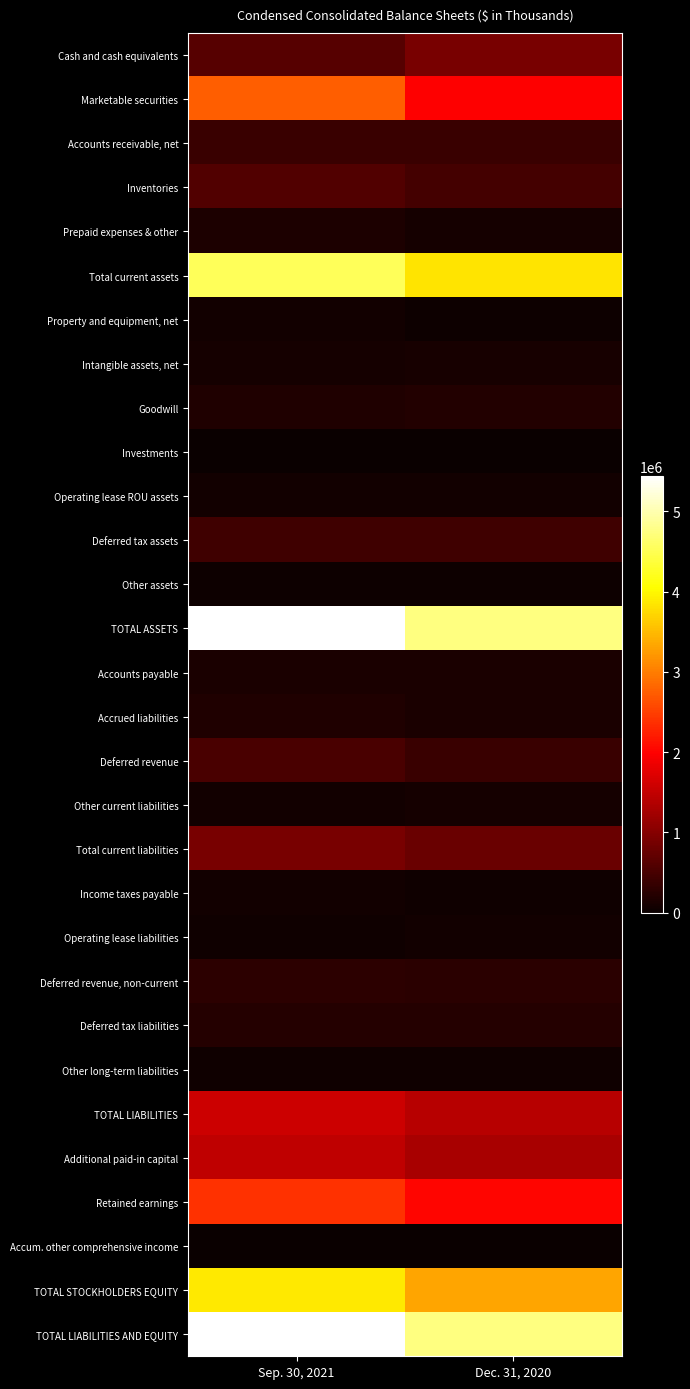

Reading left to right, what are all the values shown in this chart?

Cash and cash equivalents: Sep. 30, 2021=630982	Dec. 31, 2020=893219
Marketable securities: Sep. 30, 2021=2755499	Dec. 31, 2020=1979649
Accounts receivable, net: Sep. 30, 2021=395590	Dec. 31, 2020=389540
Inventories: Sep. 30, 2021=575665	Dec. 31, 2020=479668
Prepaid expenses & other: Sep. 30, 2021=166222	Dec. 31, 2020=94922
Total current assets: Sep. 30, 2021=4523958	Dec. 31, 2020=3836998
Property and equipment, net: Sep. 30, 2021=75373	Dec. 31, 2020=32231
Intangible assets, net: Sep. 30, 2021=100713	Dec. 31, 2020=122790
Goodwill: Sep. 30, 2021=188397	Dec. 31, 2020=189696
Investments: Sep. 30, 2021=18247	Dec. 31, 2020=8314
Operating lease ROU assets: Sep. 30, 2021=69374	Dec. 31, 2020=77288
Deferred tax assets: Sep. 30, 2021=428764	Dec. 31, 2020=441531
Other assets: Sep. 30, 2021=32524	Dec. 31, 2020=30071
TOTAL ASSETS: Sep. 30, 2021=5437350	Dec. 31, 2020=4738919
Accounts payable: Sep. 30, 2021=135252	Dec. 31, 2020=134235
Accrued liabilities: Sep. 30, 2021=174425	Dec. 31, 2020=143357
Deferred revenue: Sep. 30, 2021=511354	Dec. 31, 2020=396259
Other current liabilities: Sep. 30, 2021=72356	Dec. 31, 2020=94392
Total current liabilities: Sep. 30, 2021=893387	Dec. 31, 2020=768243
Income taxes payable: Sep. 30, 2021=62563	Dec. 31, 2020=53053
Operating lease liabilities: Sep. 30, 2021=61628	Dec. 31, 2020=72397
Deferred revenue, non-current: Sep. 30, 2021=289086	Dec. 31, 2020=254568
Deferred tax liabilities: Sep. 30, 2021=214261	Dec. 31, 2020=227936
Other long-term liabilities: Sep. 30, 2021=51165	Dec. 31, 2020=42431
TOTAL LIABILITIES: Sep. 30, 2021=1572090	Dec. 31, 2020=1418628
Additional paid-in capital: Sep. 30, 2021=1473595	Dec. 31, 2020=1292431
Retained earnings: Sep. 30, 2021=2393661	Dec. 31, 2020=2027614
Accum. other comprehensive income: Sep. 30, 2021=-2004	Dec. 31, 2020=238
TOTAL STOCKHOLDERS EQUITY: Sep. 30, 2021=3865260	Dec. 31, 2020=3320291
TOTAL LIABILITIES AND EQUITY: Sep. 30, 2021=5437350	Dec. 31, 2020=4738919